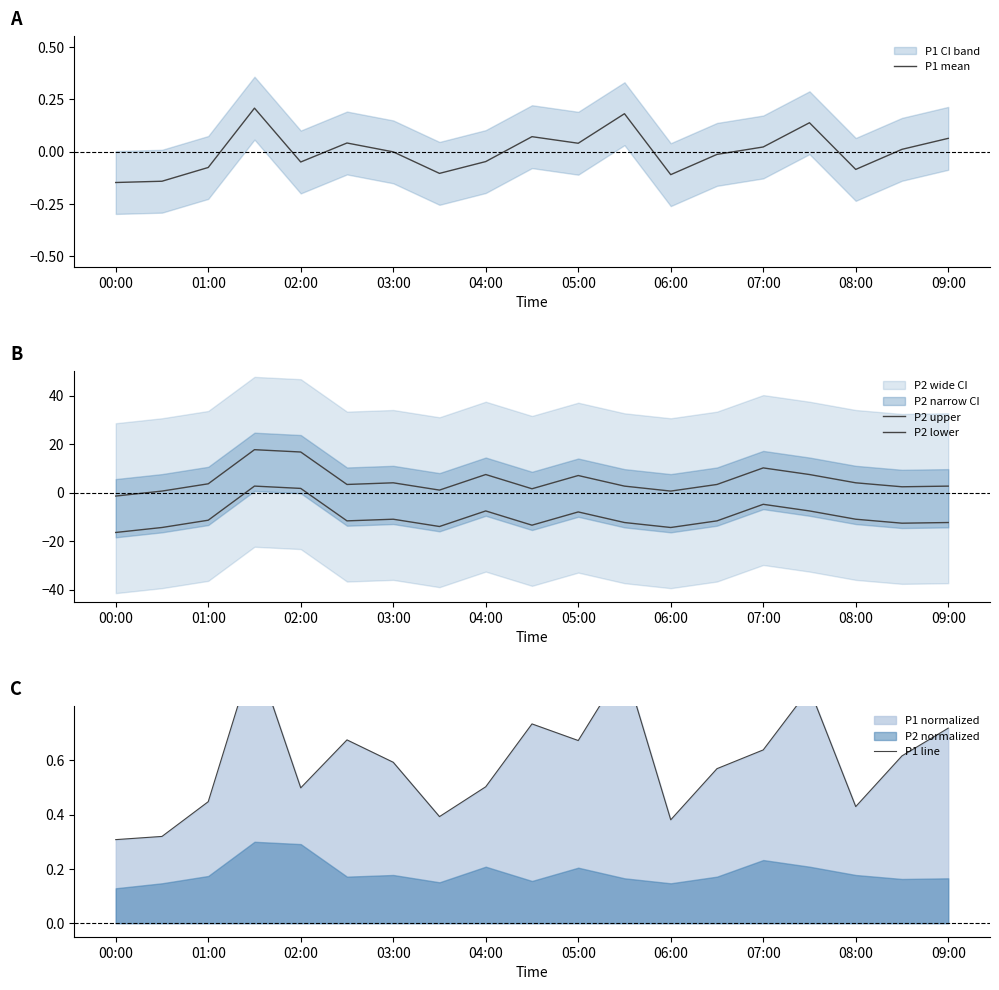

True or false: P2 lower and P2 upper intersect in this chart.

False